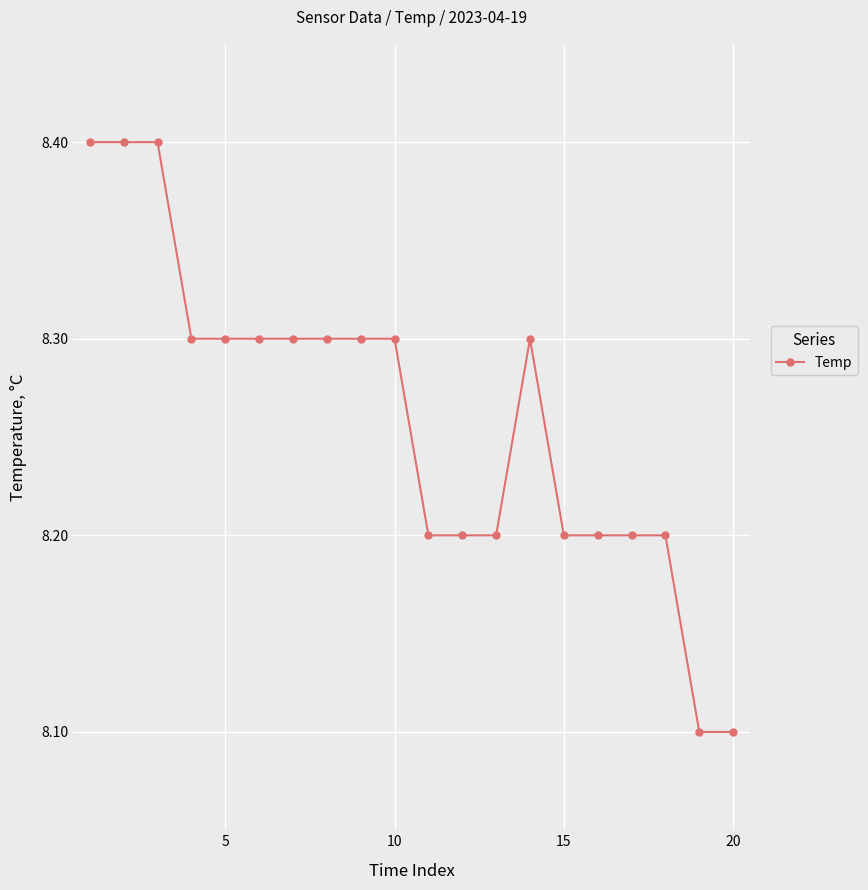

What is the minimum value shown in the chart?

8.1